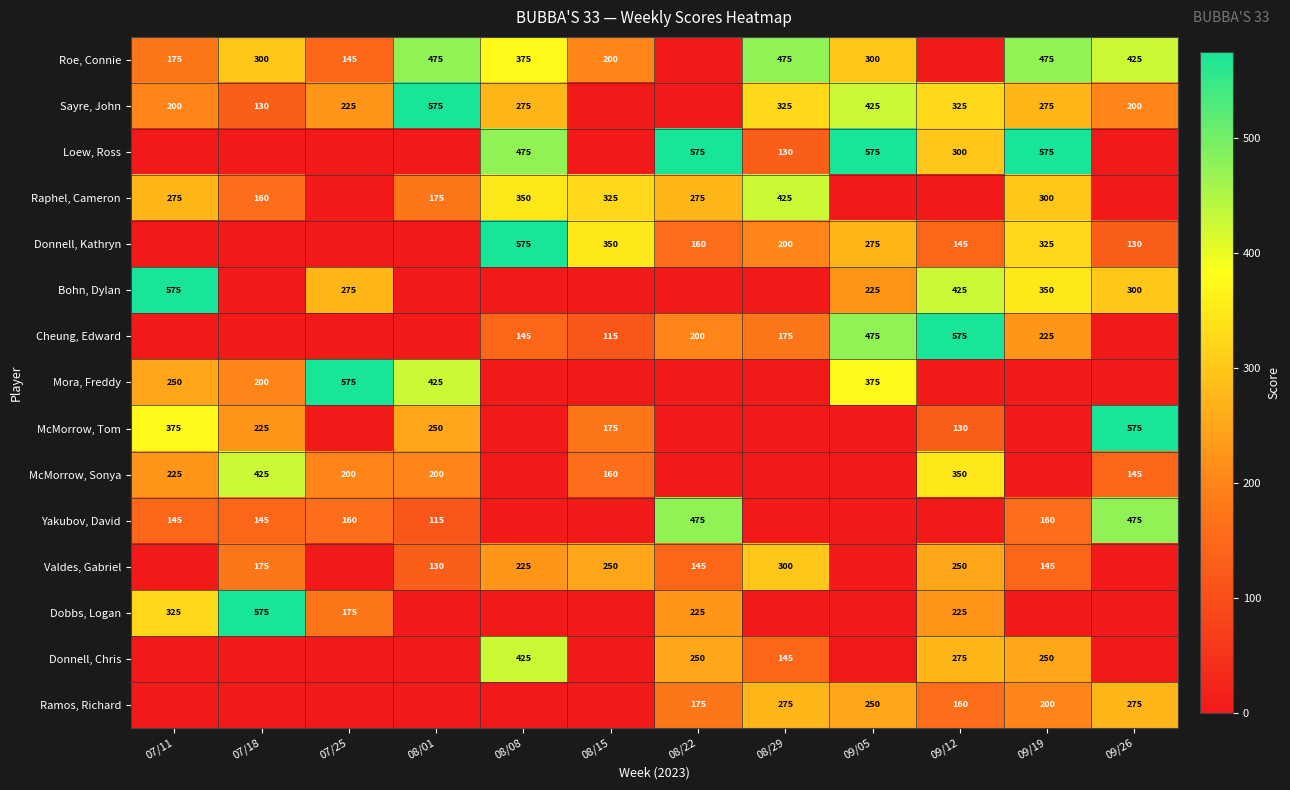

What is the spread (max minus min) of values at 09/26?

575